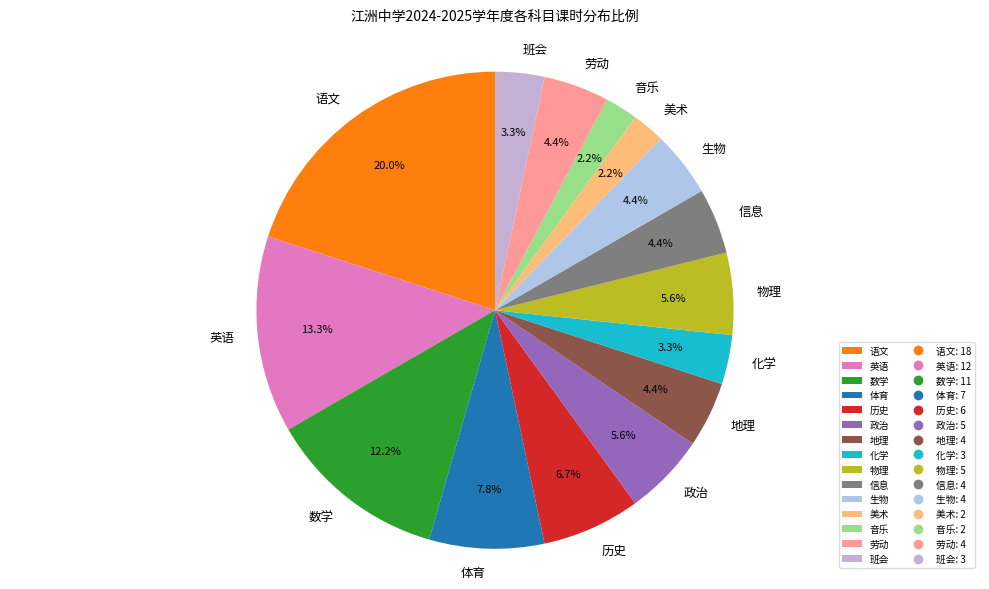

Does any single category account for the majority?

No